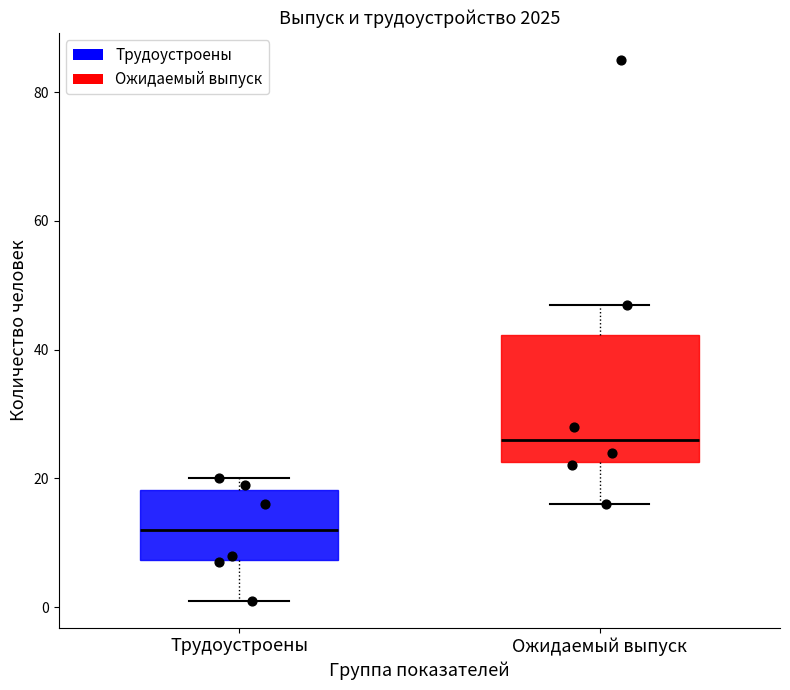

Where is the upper edge of the box for Трудоустроены on the y-axis? The values are not printed on the chart, so give them approximately, as read against the axis.

18